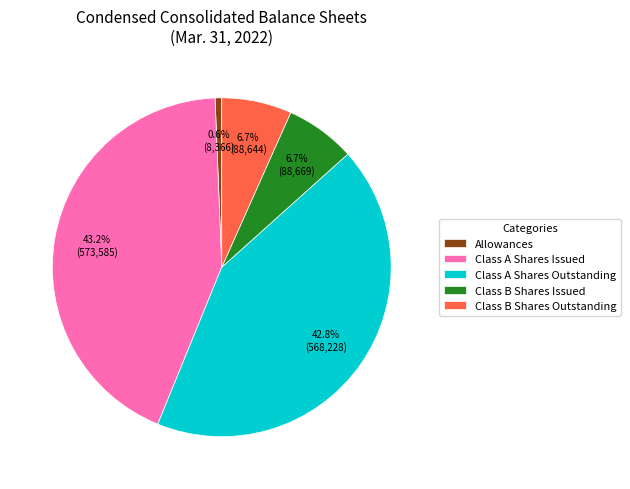

Count the number of slices in the pie.

5